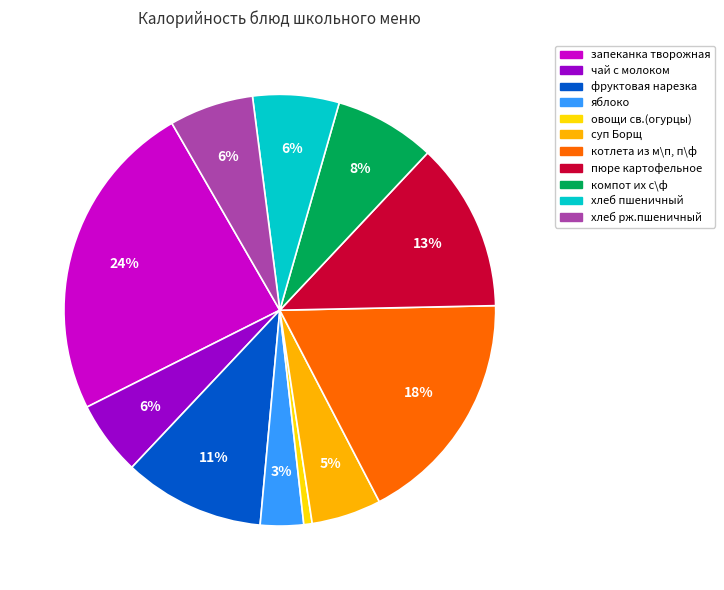

What is the largest slice in the pie chart?

запеканка творожная